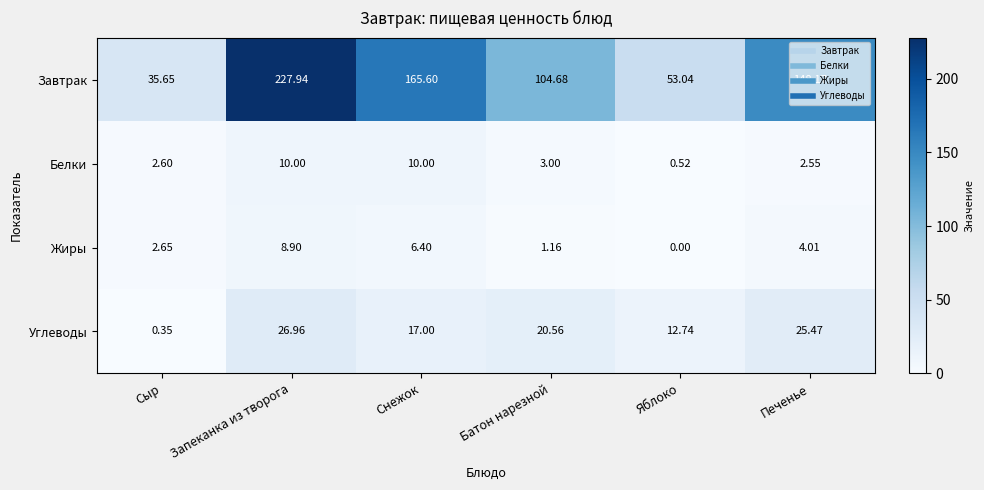

Which series changed the most between Сыр and Батон нарезной?

Завтрак